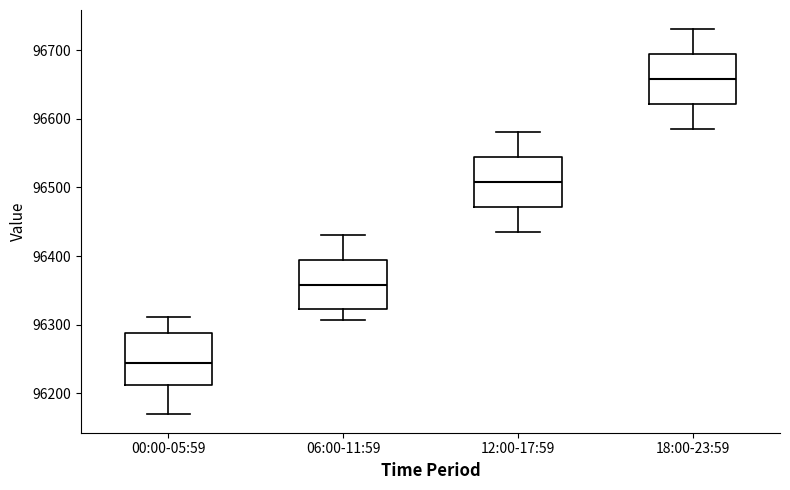

Reading left to right, transcribe this box plot: for each box, give where its median line is, the range the box spans, and where its two whiskers end, as read against the y-axis. The values are not printed on the chart, so give them approximately, as read against the axis.

00:00-05:59: median 96240, box 96210 to 96290, whiskers 96170 to 96310
06:00-11:59: median 96360, box 96320 to 96390, whiskers 96310 to 96430
12:00-17:59: median 96510, box 96470 to 96540, whiskers 96440 to 96580
18:00-23:59: median 96660, box 96620 to 96690, whiskers 96590 to 96730